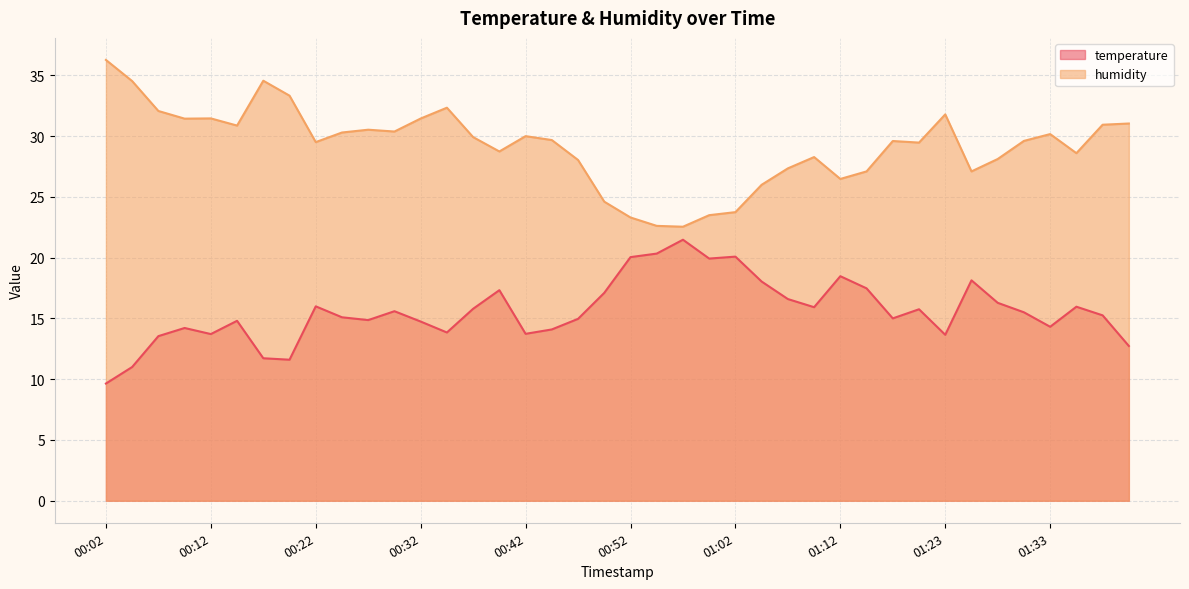

Reading left to right, extract all data points from this chart.

temperature: 00:02=9.6	00:04=11.0	00:07=13.5	00:09=14.2	00:12=13.7	00:14=14.8	00:17=11.7	00:19=11.6	00:22=16.0	00:24=15.1	00:27=14.9	00:29=15.6	00:32=14.7	00:34=13.8	00:37=15.8	00:39=17.3	00:42=13.7	00:45=14.1	00:47=15.0	00:50=17.1	00:52=20.0	00:55=20.3	00:57=21.5	01:00=19.9	01:02=20.1	01:05=18.0	01:07=16.6	01:10=15.9	01:12=18.5	01:15=17.5	01:17=15.0	01:20=15.8	01:23=13.7	01:25=18.1	01:28=16.3	01:30=15.5	01:33=14.3	01:35=16.0	01:38=15.2	01:40=12.7
humidity: 00:02=36.3	00:04=34.5	00:07=32.1	00:09=31.4	00:12=31.4	00:14=30.9	00:17=34.5	00:19=33.3	00:22=29.5	00:24=30.3	00:27=30.5	00:29=30.4	00:32=31.4	00:34=32.3	00:37=29.9	00:39=28.7	00:42=30.0	00:45=29.7	00:47=28.0	00:50=24.6	00:52=23.3	00:55=22.6	00:57=22.5	01:00=23.5	01:02=23.7	01:05=26.0	01:07=27.3	01:10=28.3	01:12=26.5	01:15=27.1	01:17=29.6	01:20=29.5	01:23=31.8	01:25=27.1	01:28=28.1	01:30=29.6	01:33=30.2	01:35=28.6	01:38=30.9	01:40=31.0